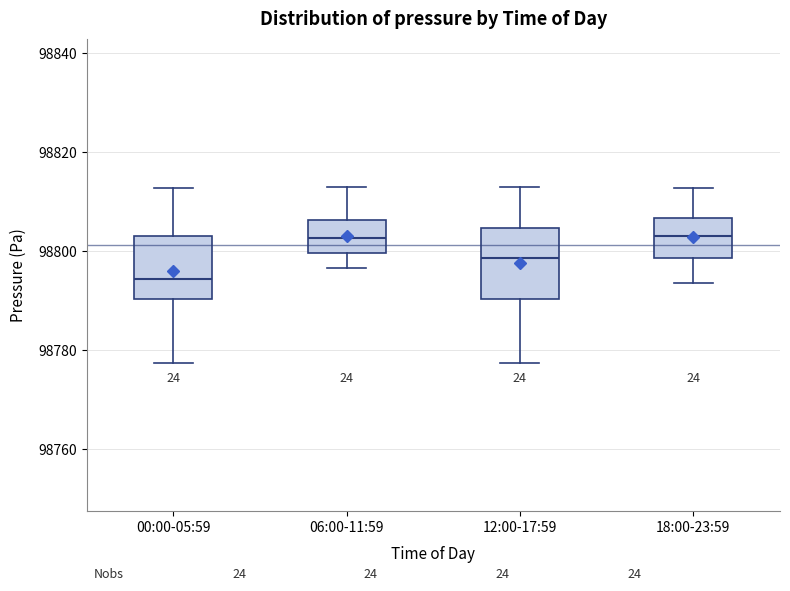

Reading left to right, transcribe this box plot: for each box, give where its median line is, the range the box spans, and where its two whiskers end, as read against the y-axis. The values are not printed on the chart, so give them approximately, as read against the axis.

00:00-05:59: median 98794, box 98790 to 98804, whiskers 98778 to 98812
06:00-11:59: median 98802, box 98800 to 98806, whiskers 98796 to 98814
12:00-17:59: median 98798, box 98790 to 98804, whiskers 98778 to 98814
18:00-23:59: median 98804, box 98798 to 98806, whiskers 98794 to 98812